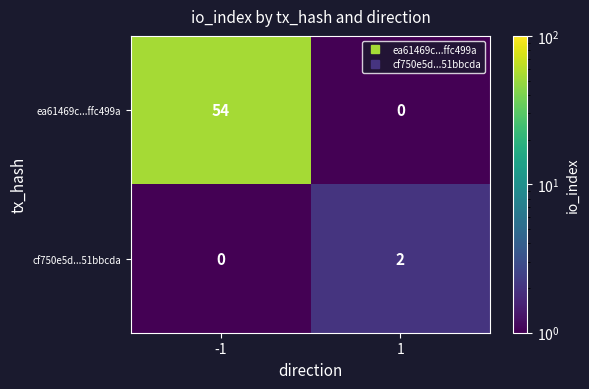

True or false: ea61469c...ffc499a has a value of 54 at -1.

True